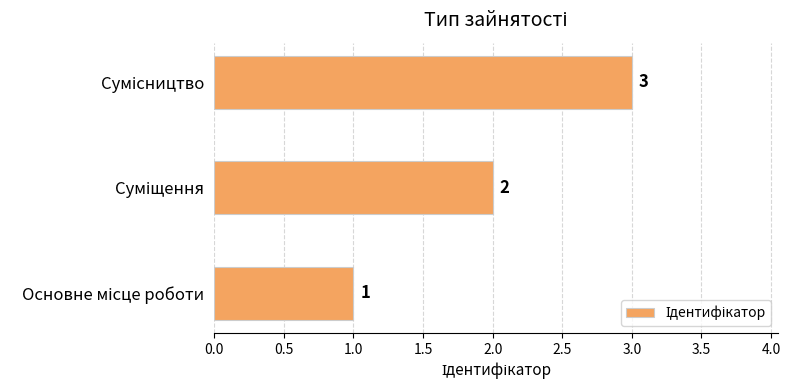

What is the greatest value displayed?

3